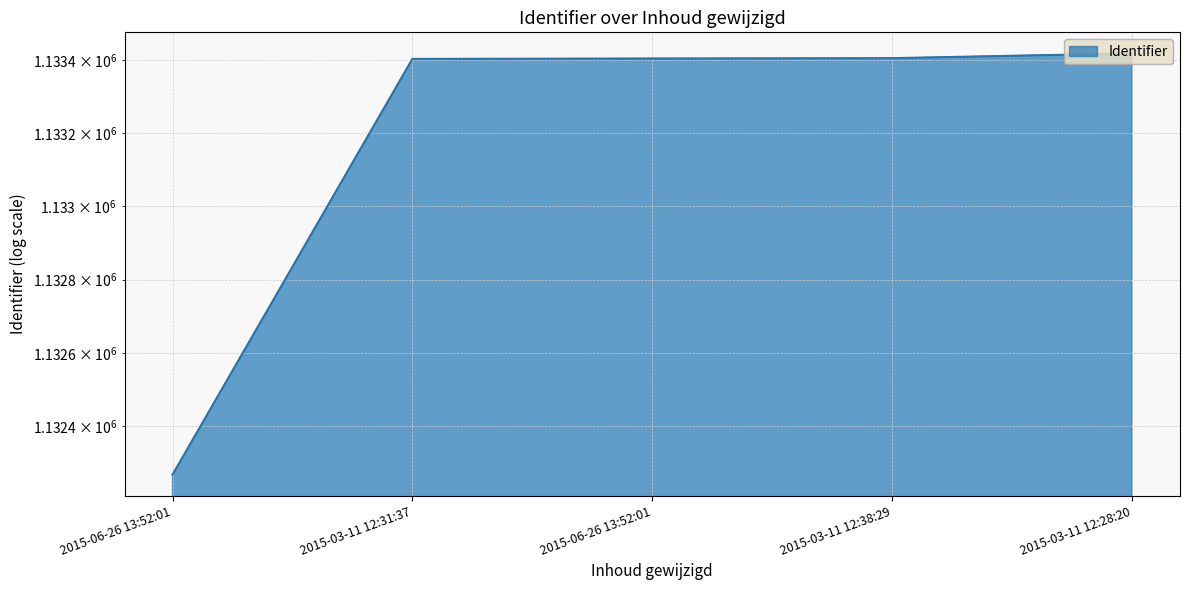

List the labels in order of value, largest first.

2015-03-11 12:28:20, 2015-03-11 12:38:29, 2015-06-26 13:52:01, 2015-03-11 12:31:37, 2015-06-26 13:52:01